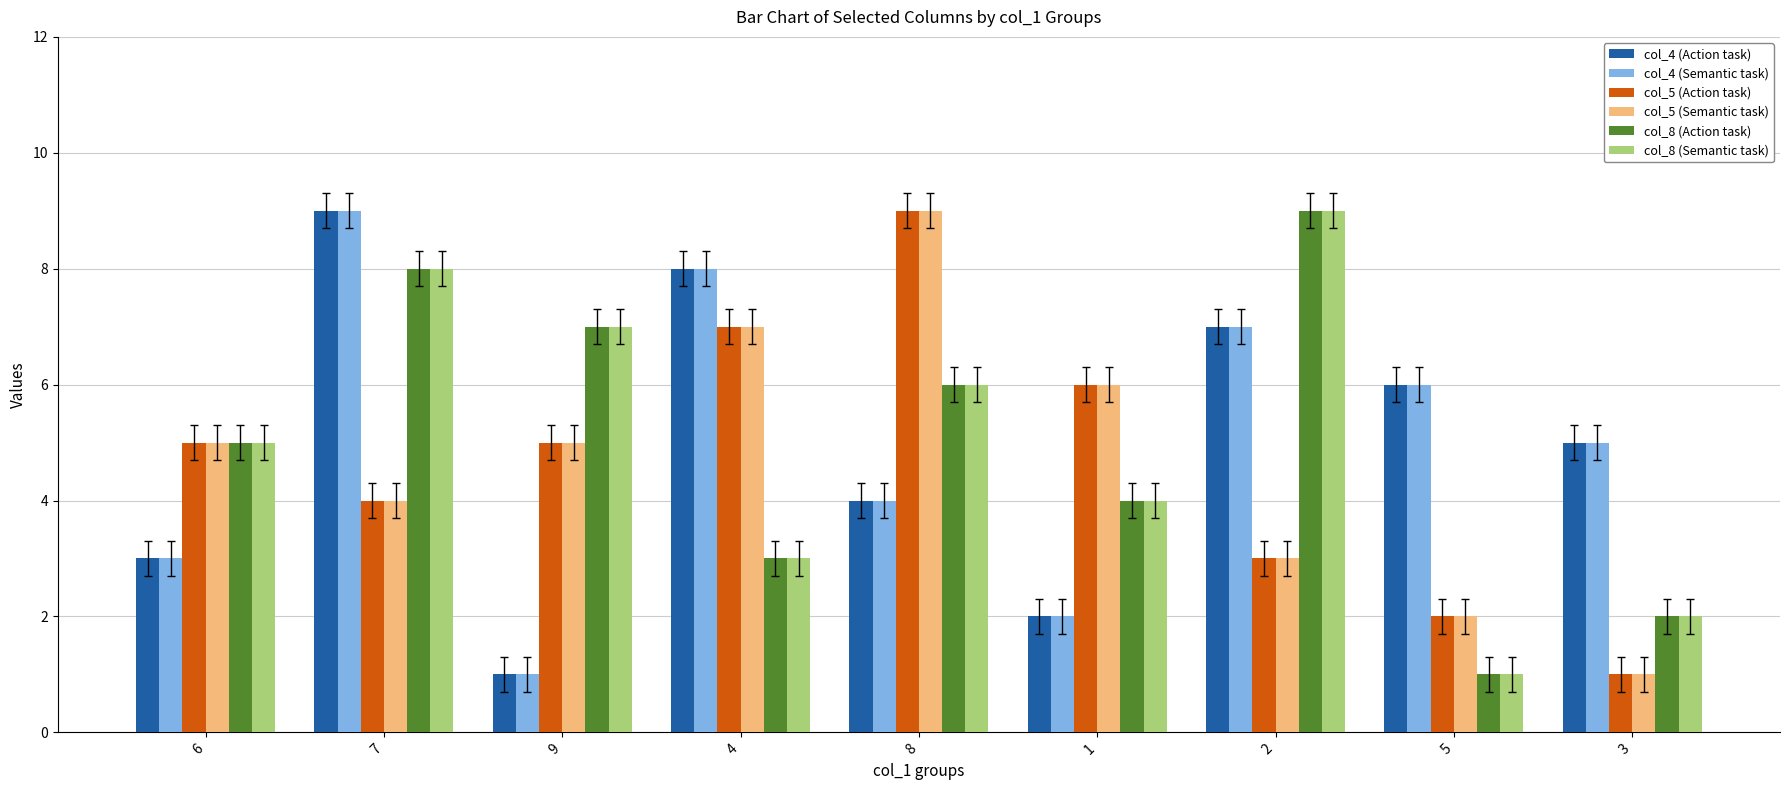

At which category is the sum across all series the highest?

7